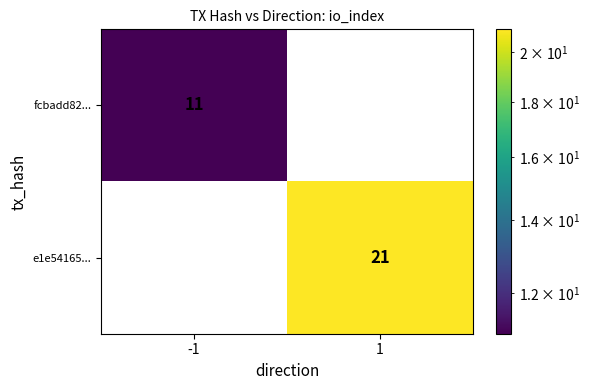

The fcbadd82... series shows 11 at -1. True or false?

True